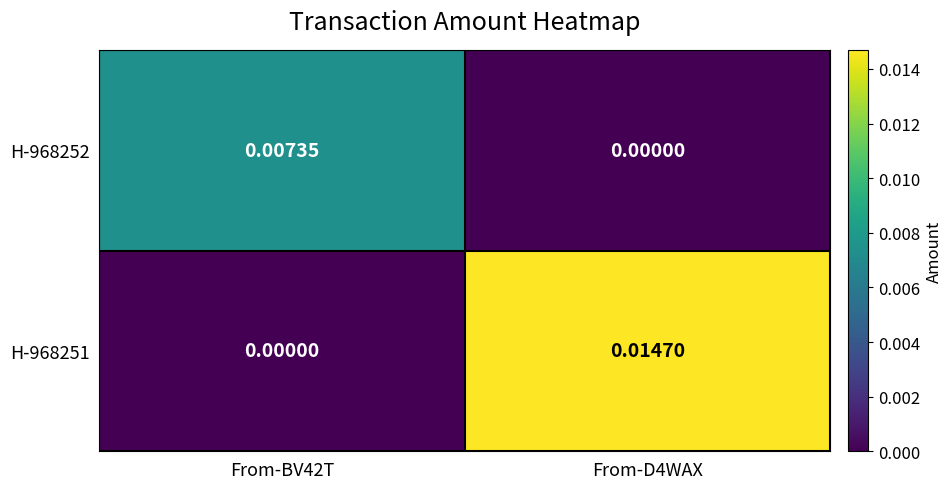

How many data points does each series have?

2